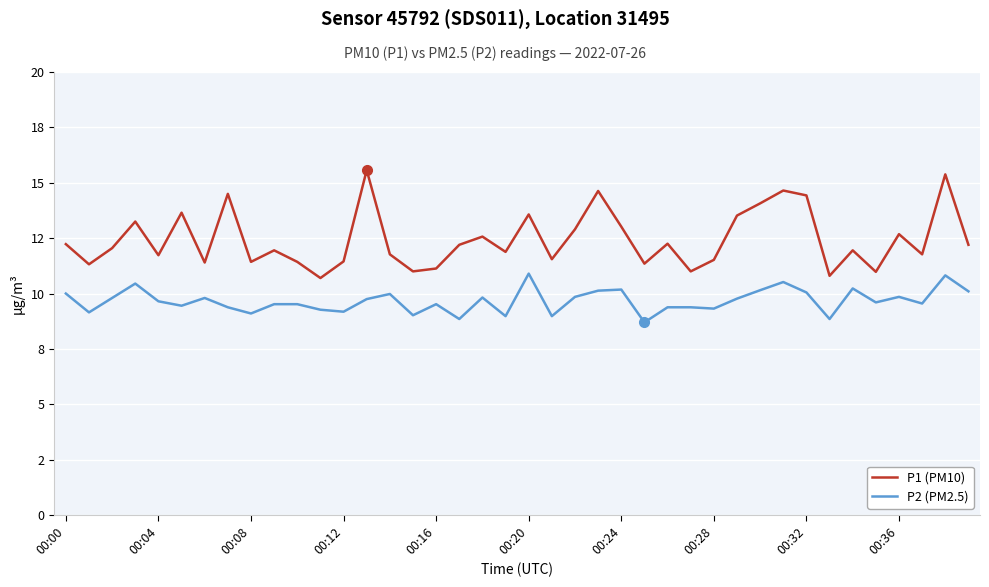

True or false: P1 (PM10) and P2 (PM2.5) cross at least once.

False